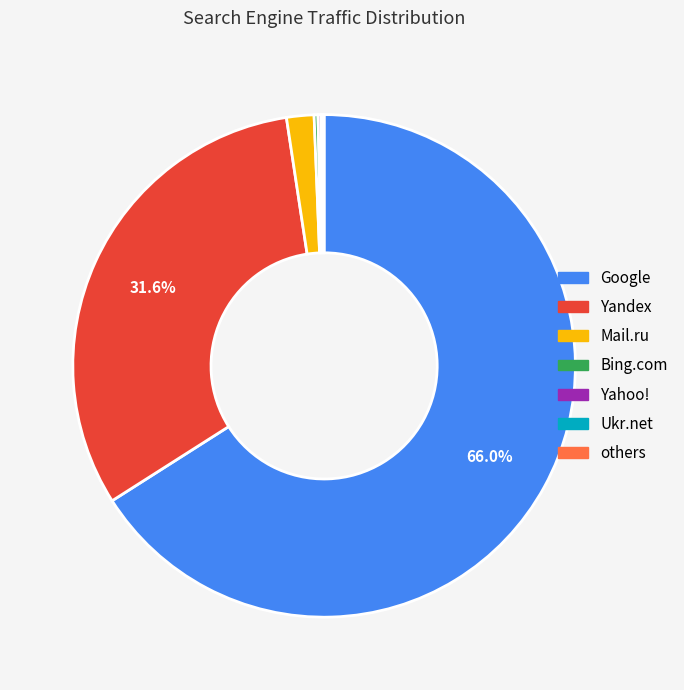

Is it true that Yandex is 26% of the pie?

False